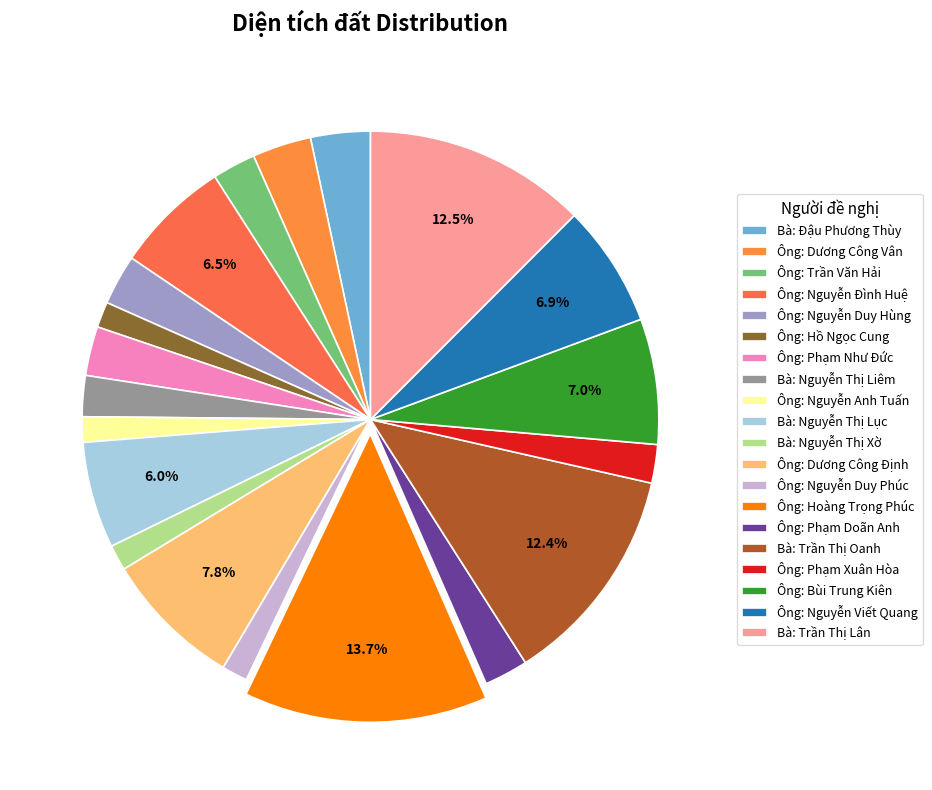

To the nearest percent, what is the difference between the largest and smallest slice percentages?

12%